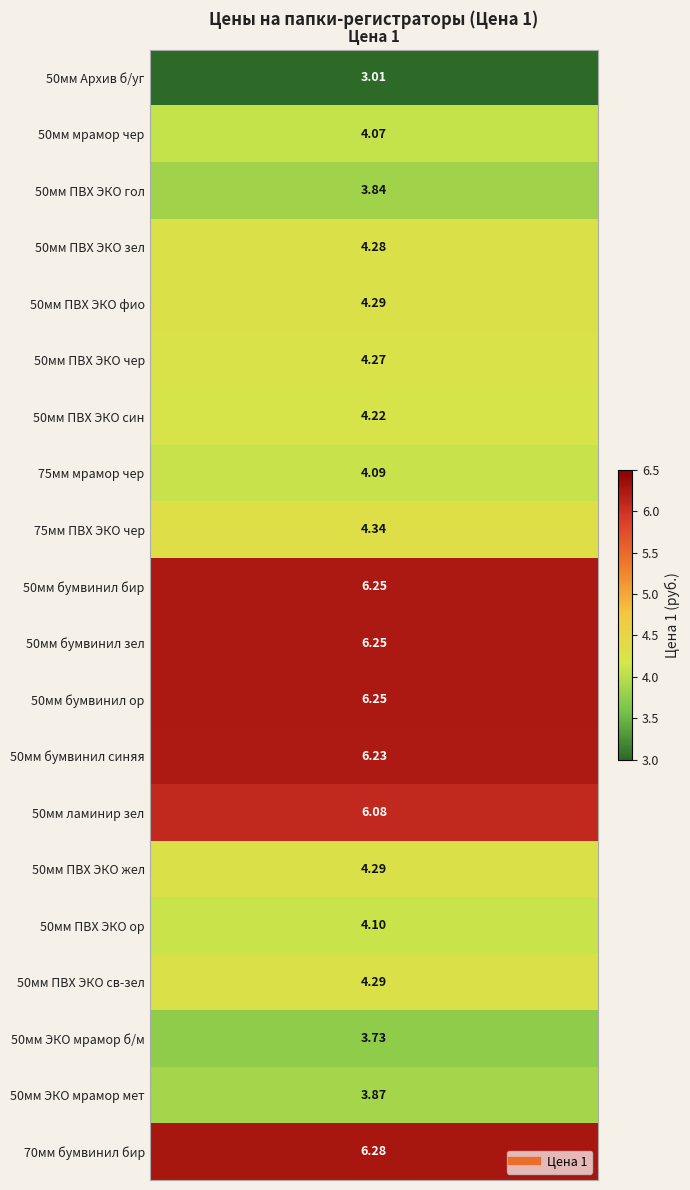

Reading left to right, what are all the values shown in this chart?

0=3.0	1=4.1	2=3.8	3=4.3	4=4.3	5=4.3	6=4.2	7=4.1	8=4.3	9=6.2	10=6.2	11=6.2	12=6.2	13=6.1	14=4.3	15=4.1	16=4.3	17=3.7	18=3.9	19=6.3